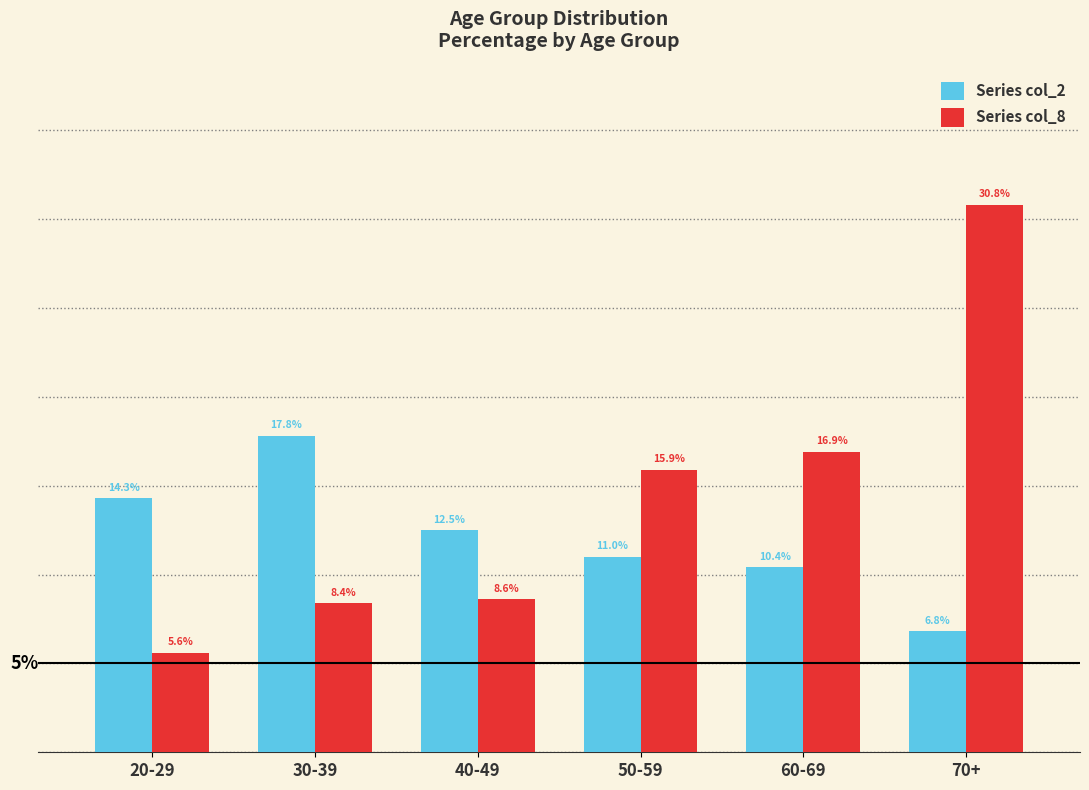

At which category is the sum across all series the highest?

70+